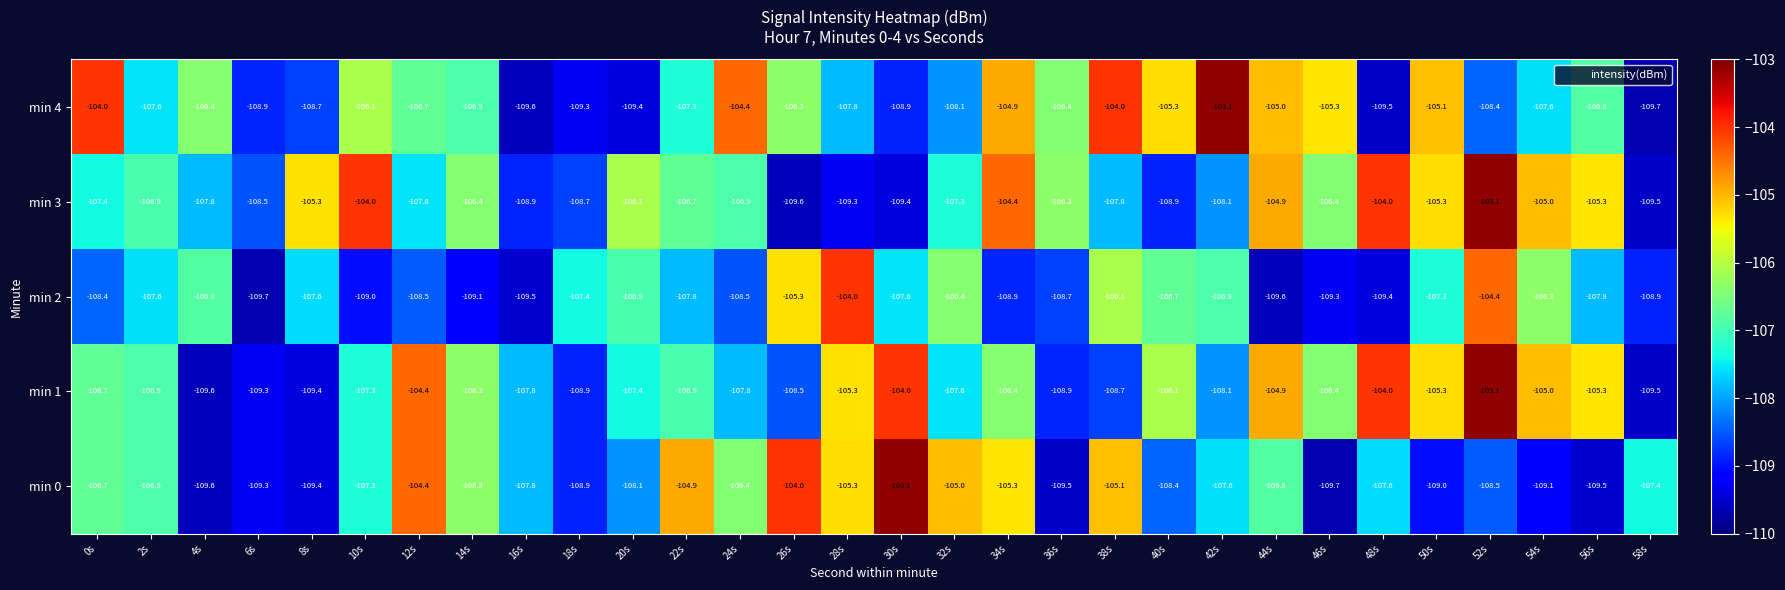

Which category has the lowest value in the min 4 series?

58s